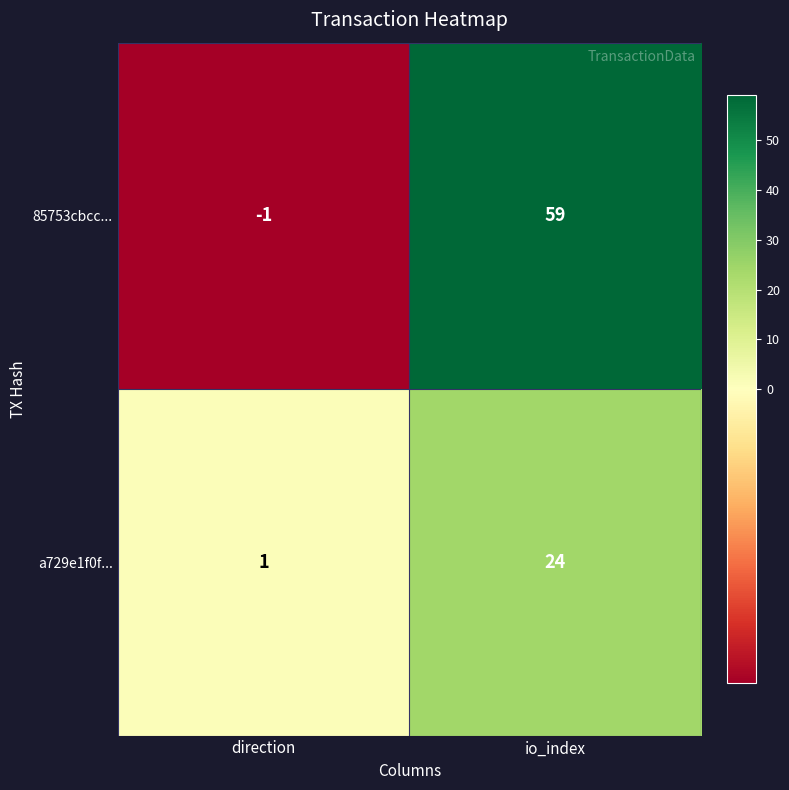

Which series has the largest range (max minus min)?

85753cbcc...